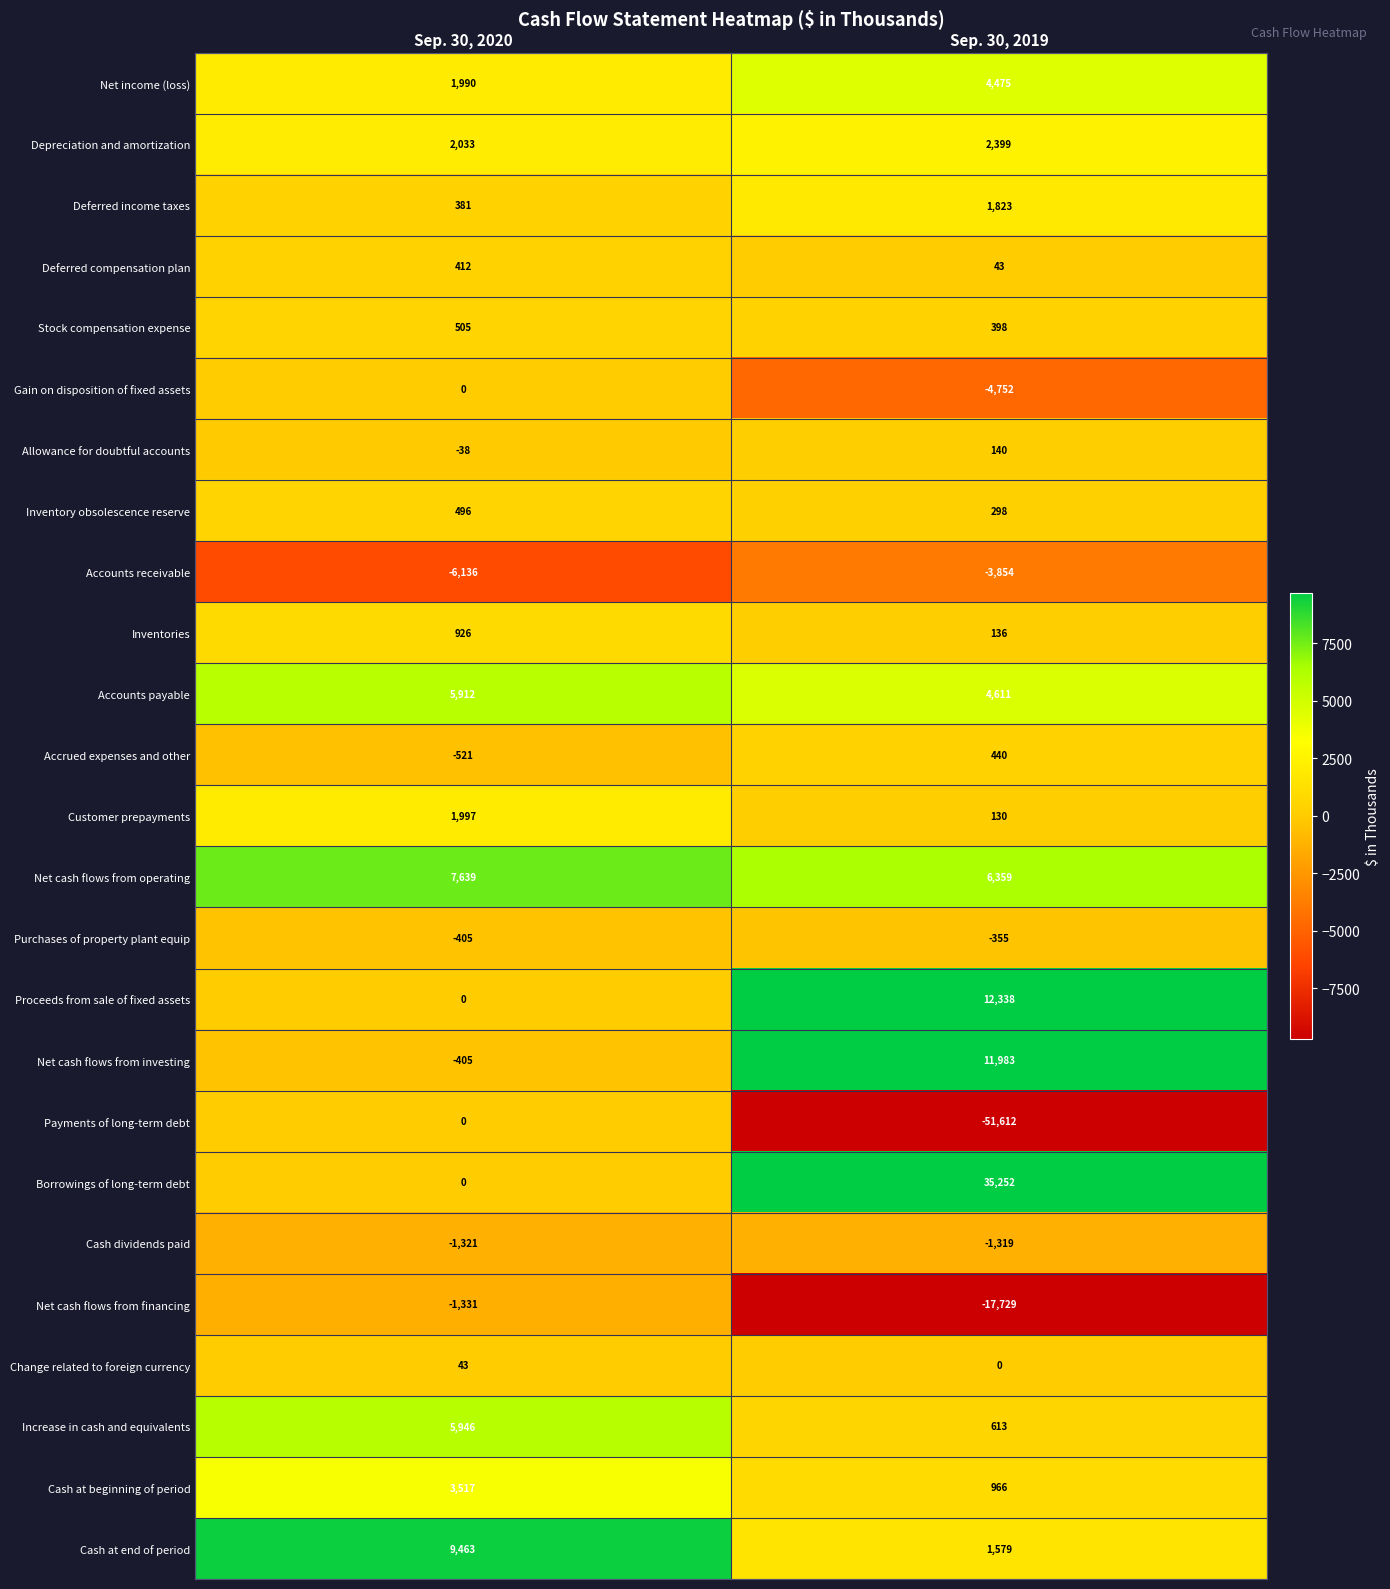

Which label corresponds to the smallest value in the chart?

Sep. 30, 2019